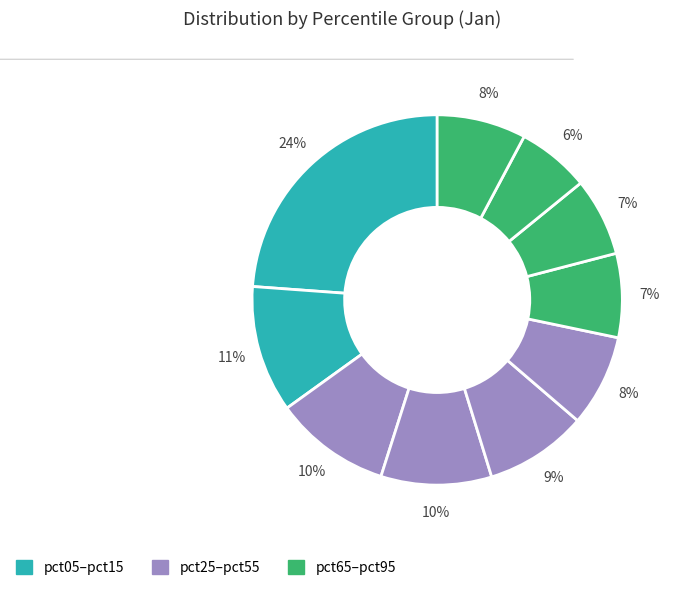

Count the number of slices in the pie.

10